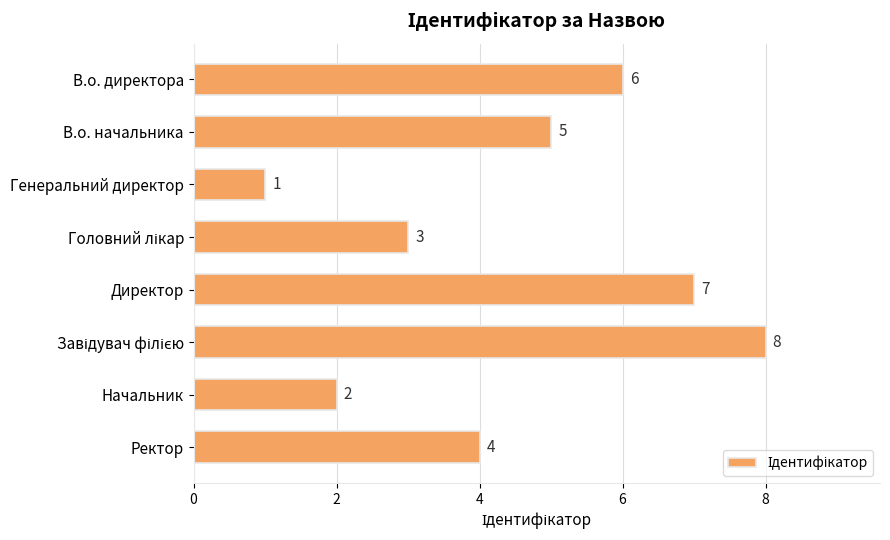

Which has a higher value, В.о. директора or Ректор?

В.о. директора